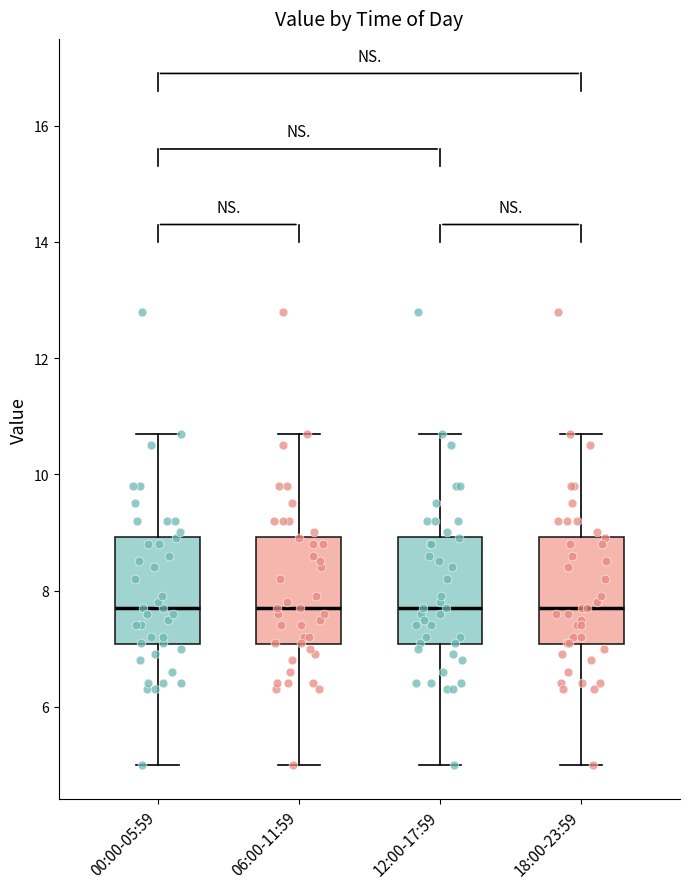

Reading left to right, read every box against the y-axis: the position of its median line, the range the box covers, and the ends of its whiskers. The values are not printed on the chart, so give them approximately, as read against the axis.

00:00-05:59: median 7.8, box 7.0 to 9.0, whiskers 5.0 to 10.8
06:00-11:59: median 7.8, box 7.0 to 9.0, whiskers 5.0 to 10.8
12:00-17:59: median 7.8, box 7.0 to 9.0, whiskers 5.0 to 10.8
18:00-23:59: median 7.8, box 7.0 to 9.0, whiskers 5.0 to 10.8